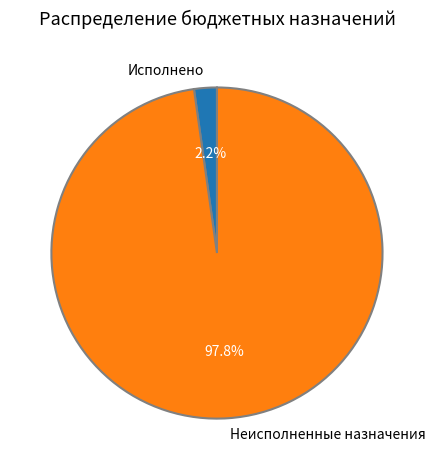

Is it true that Исполнено is 11% of the pie?

False